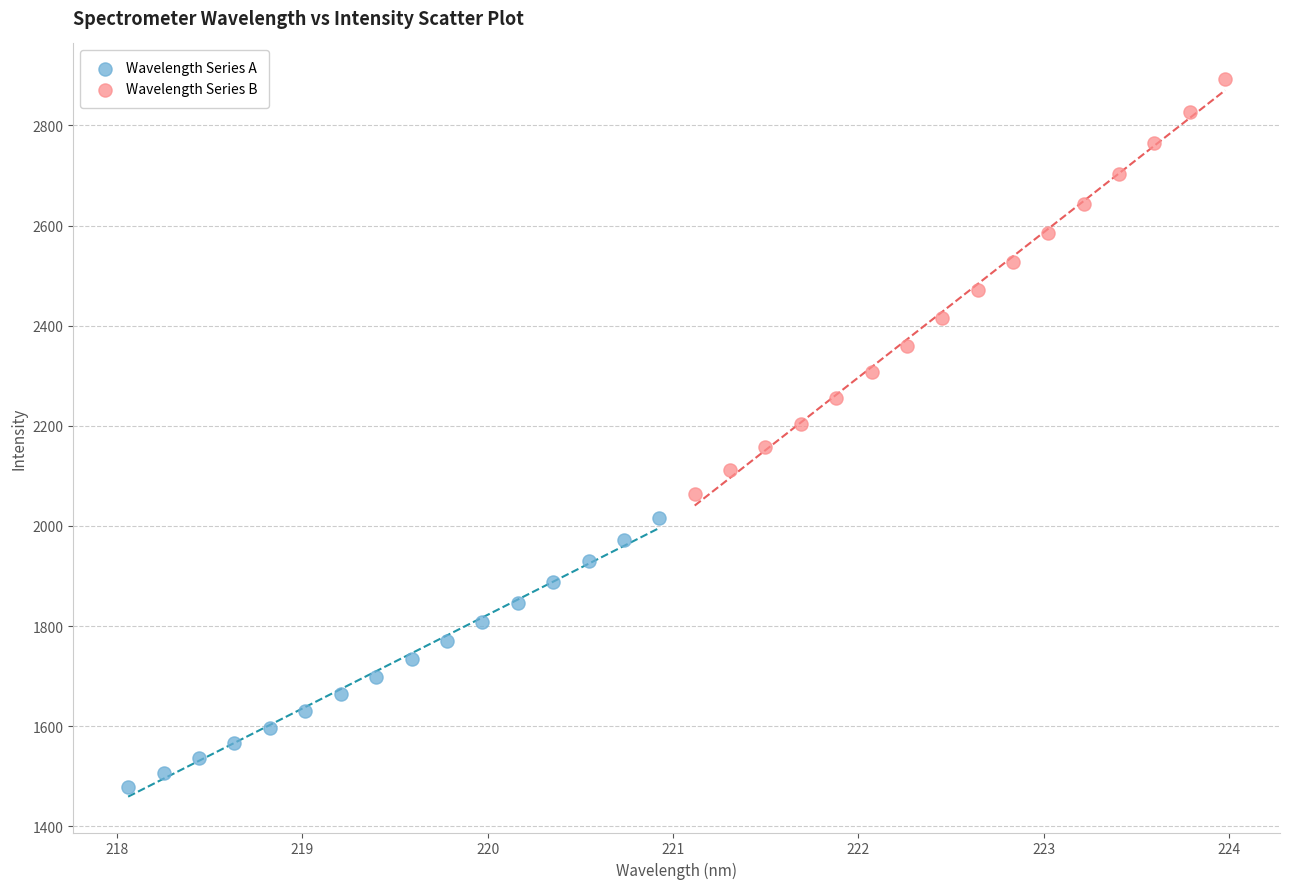

What are all the series names shown in the legend?

Wavelength Series A, Wavelength Series B